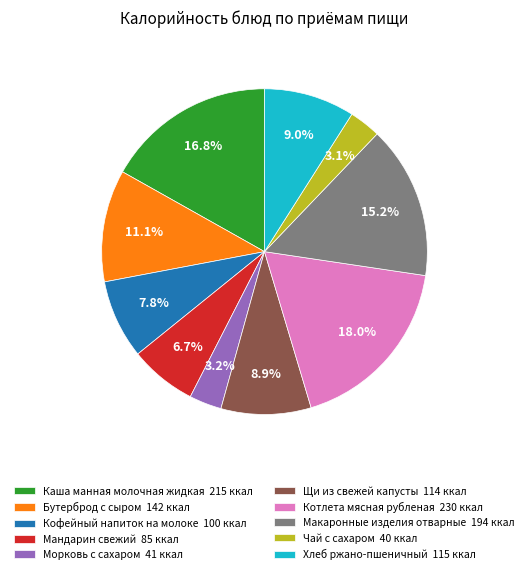

Combined, do Морковь с сахаром 41 ккал and Чай с сахаром 40 ккал account for over 50%?

No